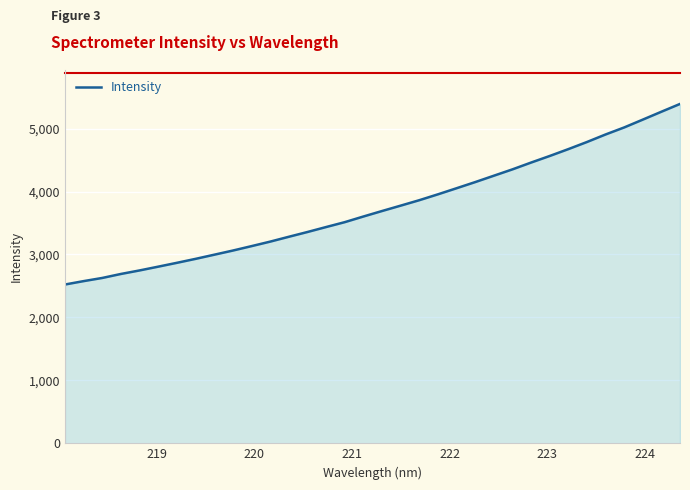

What is the greatest value displayed?

5391.8